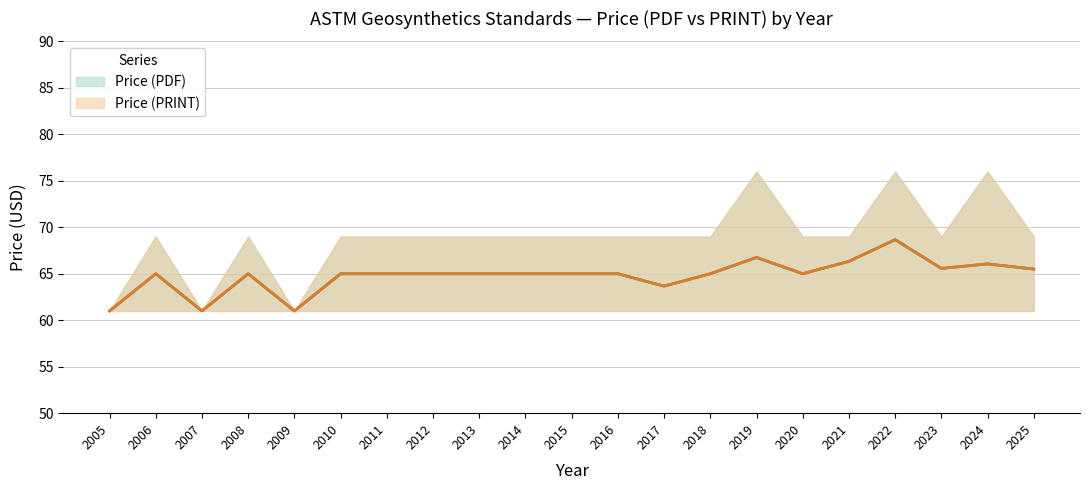

At which label does Price (PDF) first exceed 63?

2006